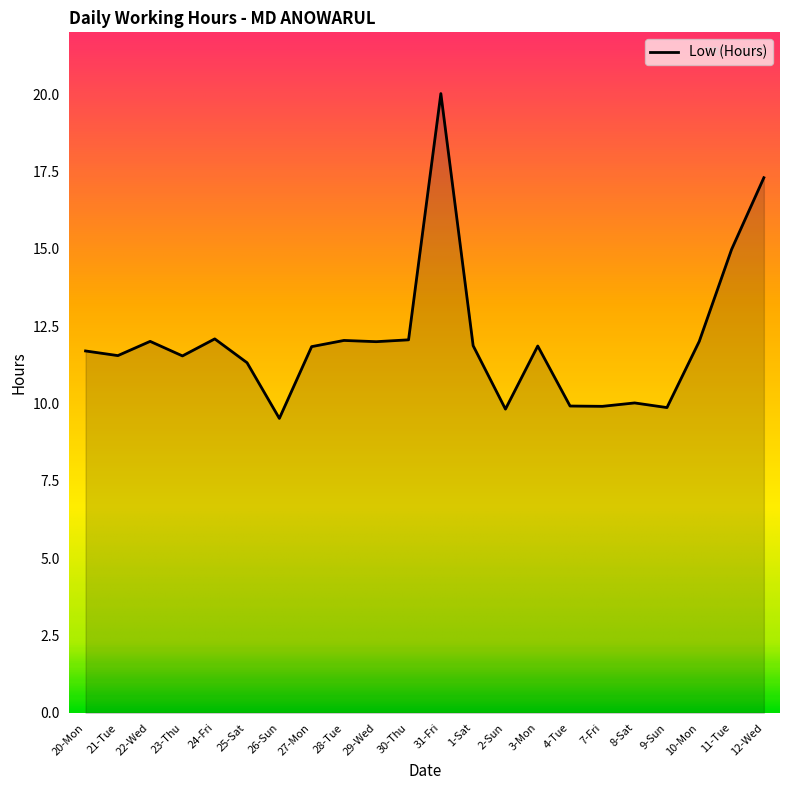

What position from the left is 7-Fri?

17